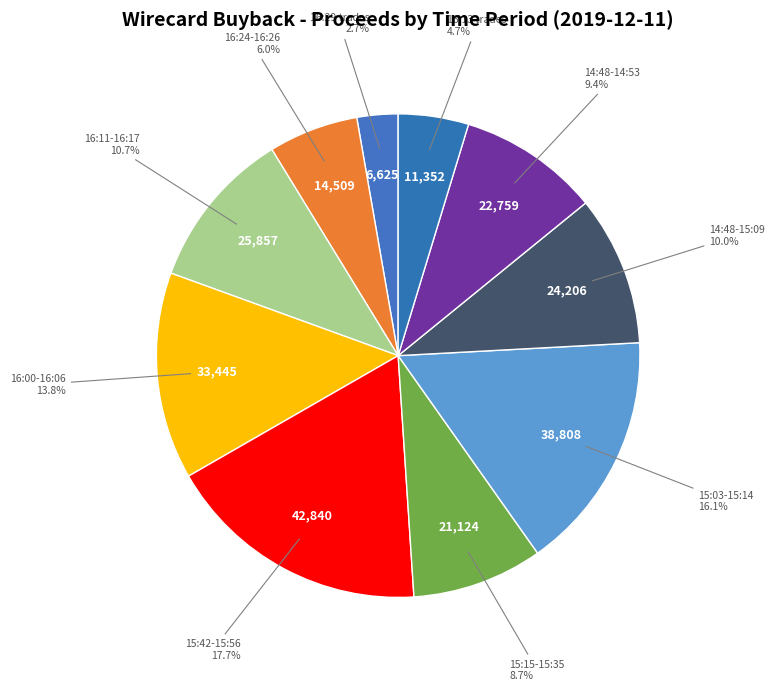

Approximately how many times larger is the value at 14:48-15:09 compared to 15:15-15:35?

1.1